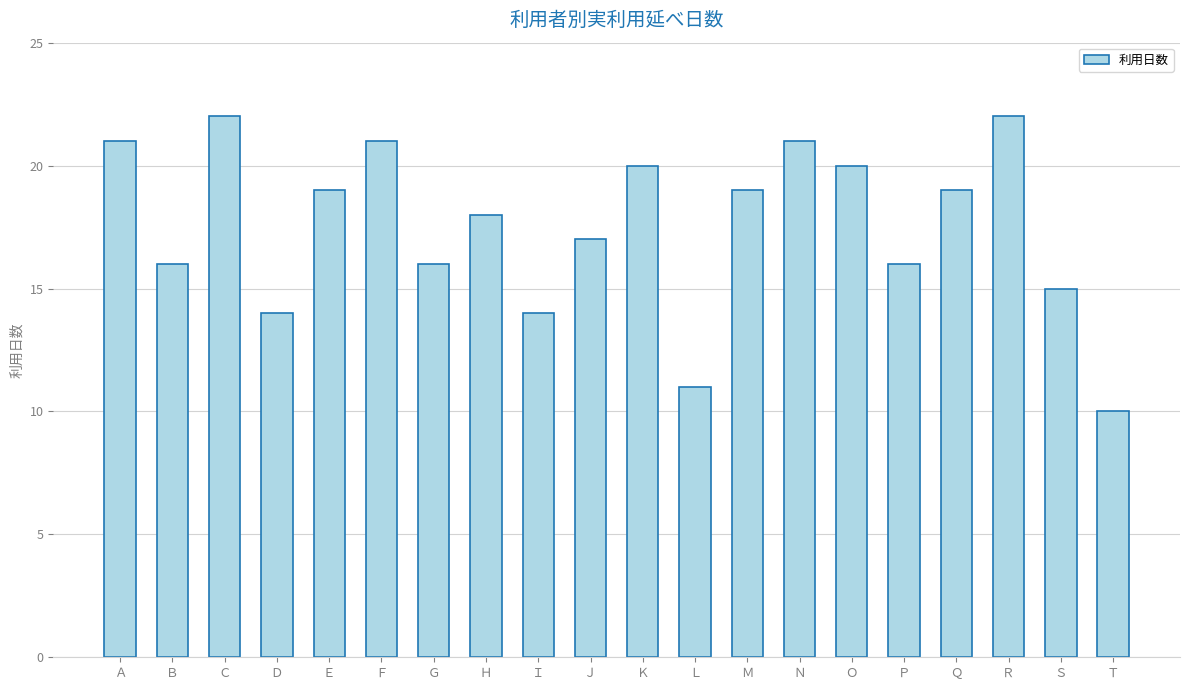

True or false: the data shows 29 at Ａ.

False